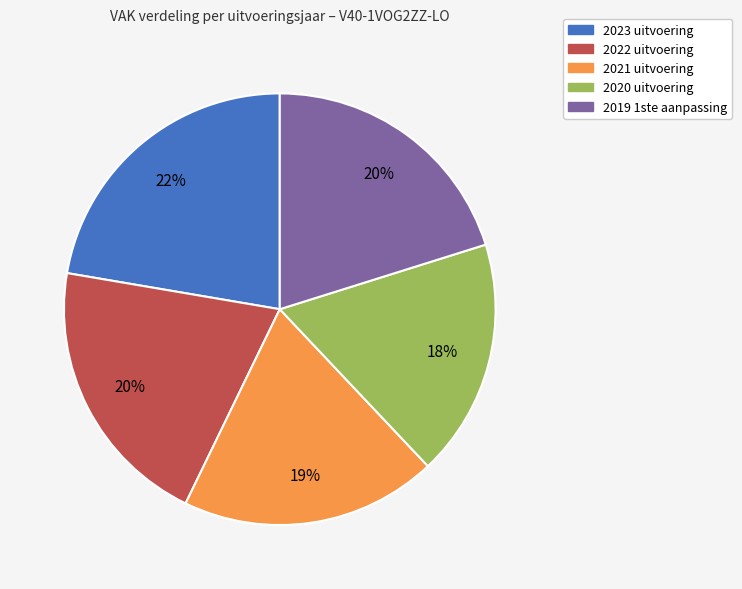

What is the largest slice in the pie chart?

2023 uitvoering